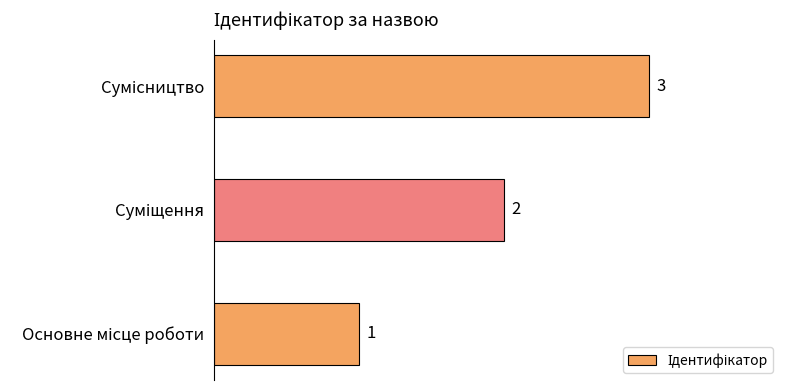

How many values are between 1 and 3?

3